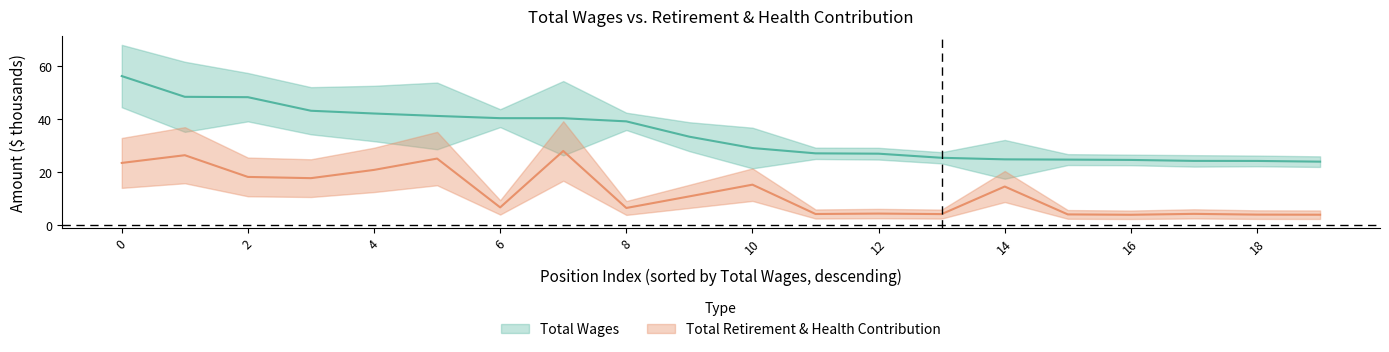

True or false: Total Wages has a value of 18.6 at 10.

False